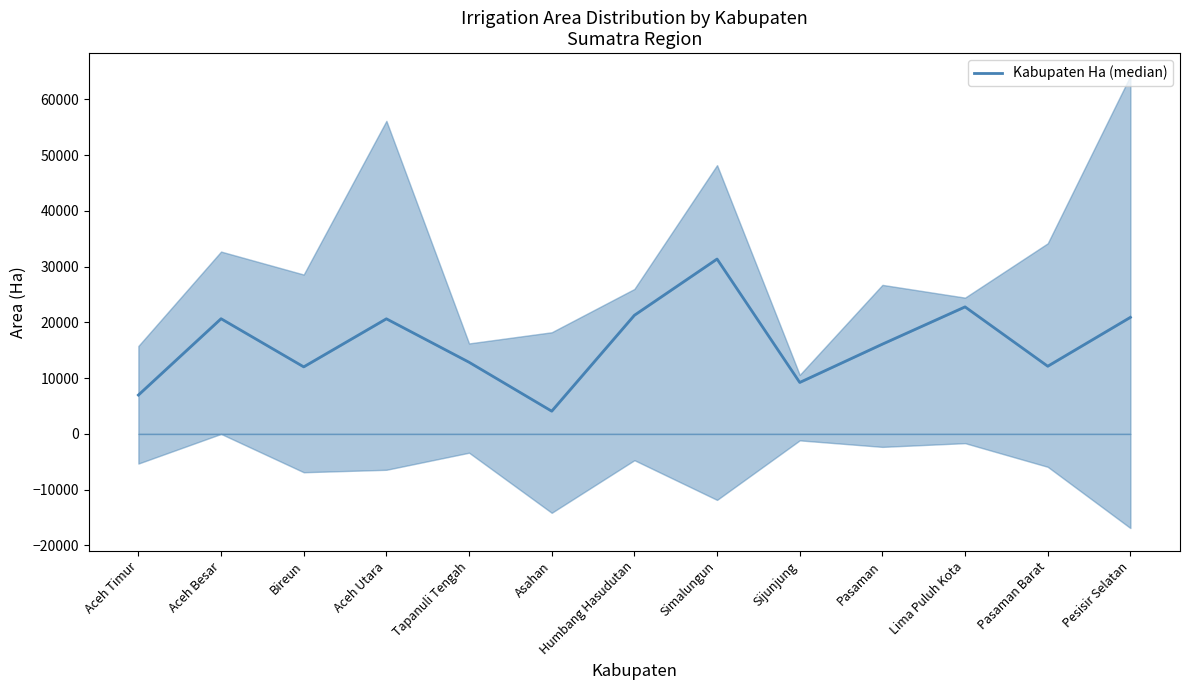

Rank the categories by value from lowest to highest.

Asahan, Aceh Timur, Sijunjung, Bireun, Pasaman Barat, Tapanuli Tengah, Pasaman, Aceh Utara, Aceh Besar, Pesisir Selatan, Humbang Hasudutan, Lima Puluh Kota, Simalungun